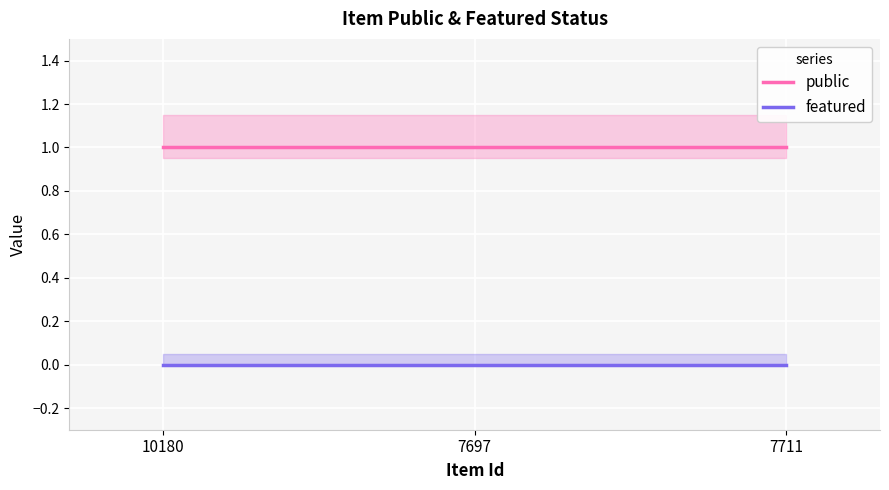

At which category does the chart reach its minimum across all series?

10180